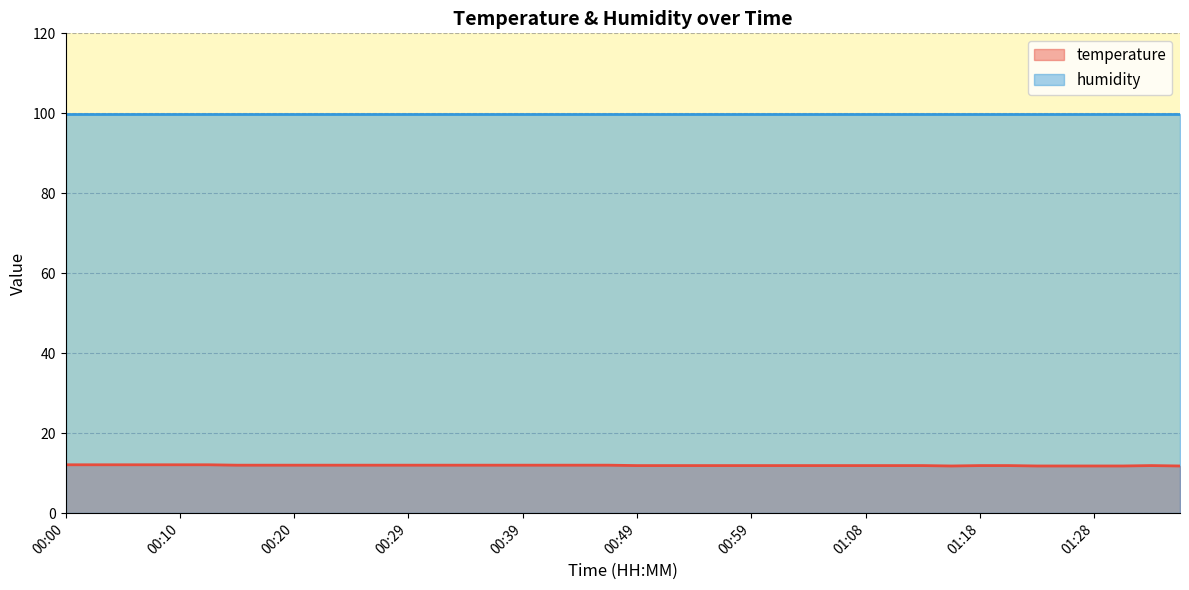

Which series has the largest total across all categories?

humidity